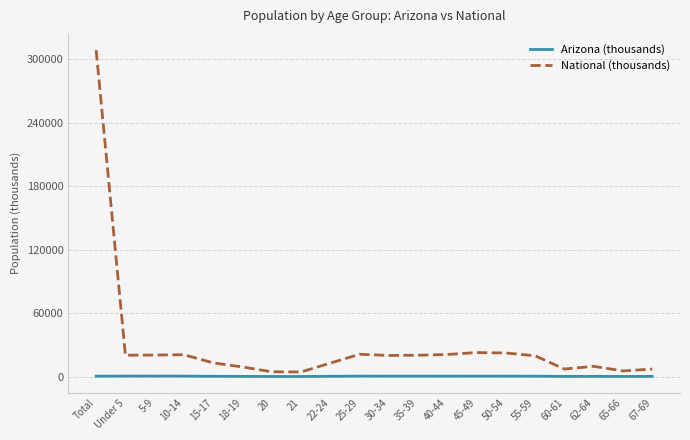

What is the average value of the National (thousands) series?

29482.9